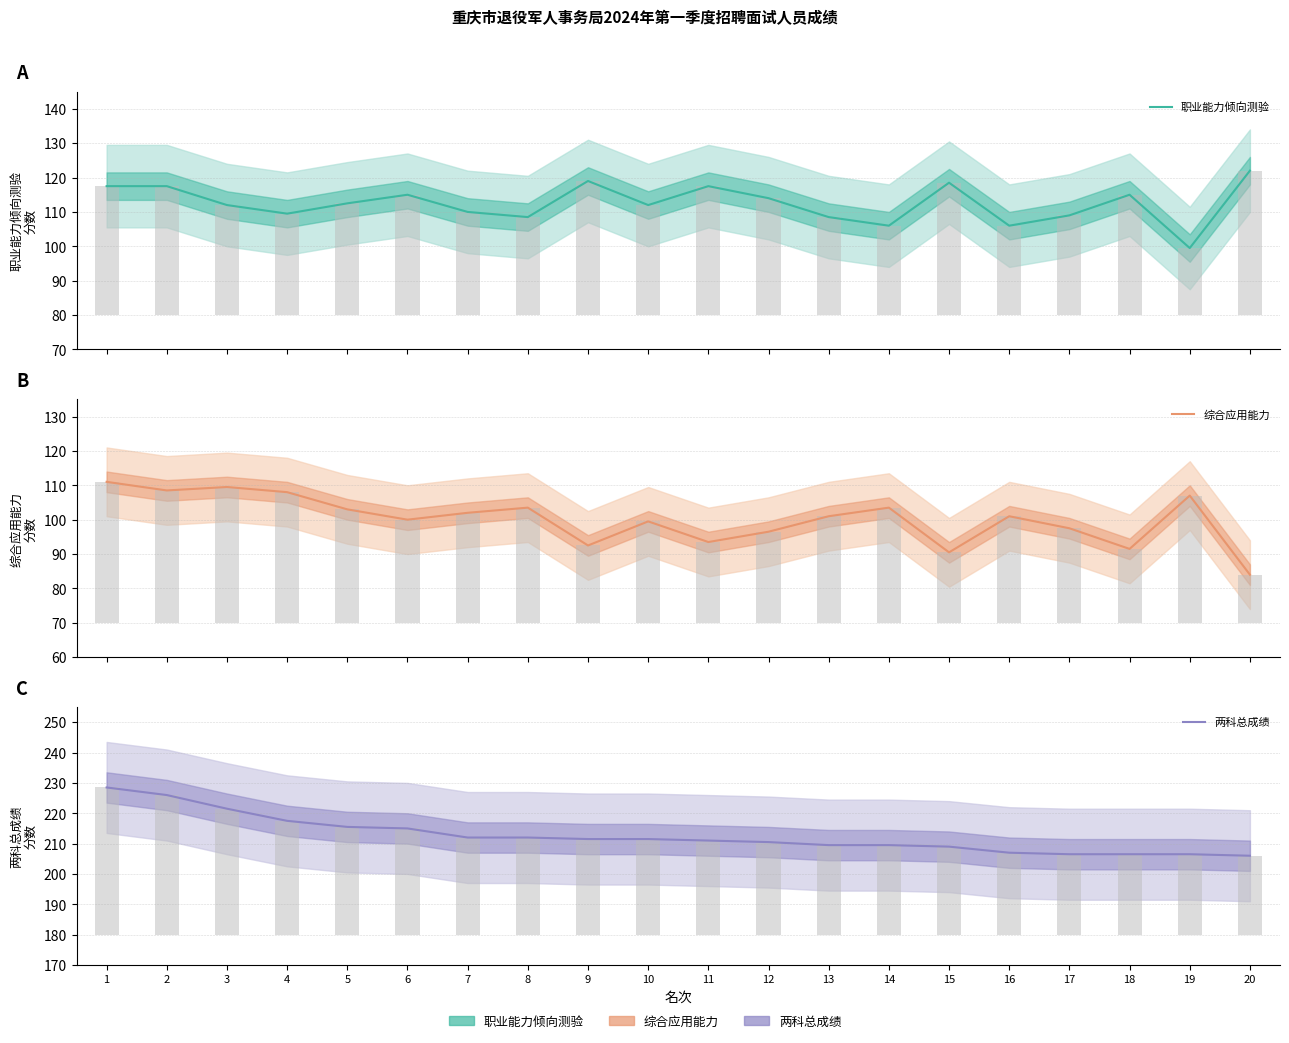

At how many categories does at least one series exceed 153?

20